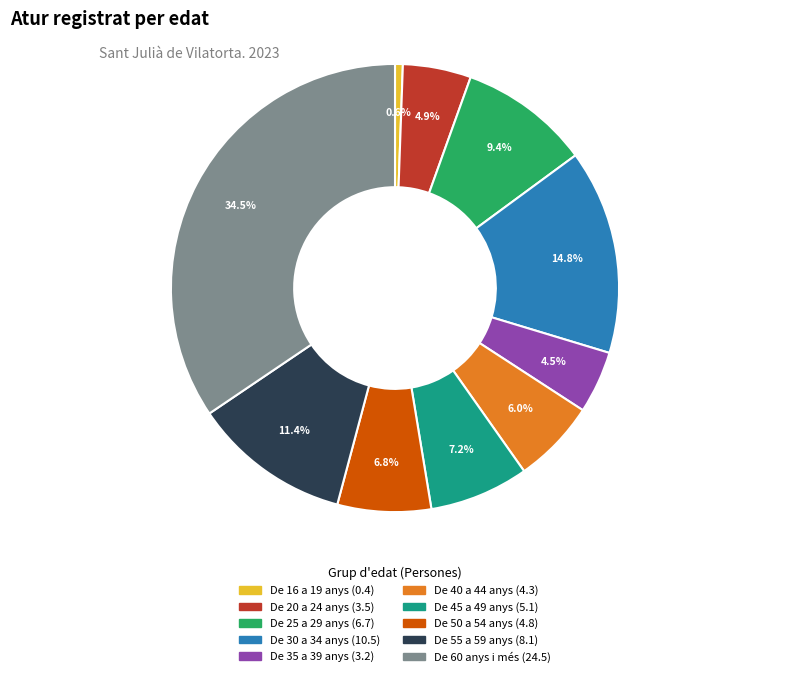

Does De 35 a 39 anys represent more than half of the total?

No